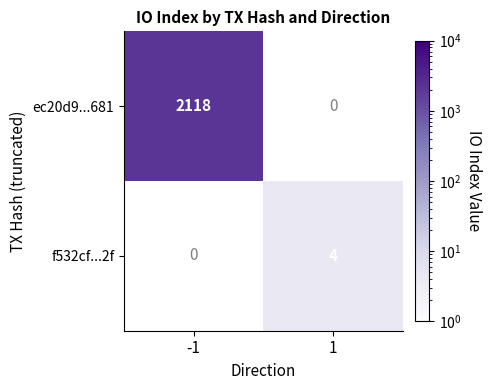

The value of ec20d9...681 at -1 is 3308. True or false?

False